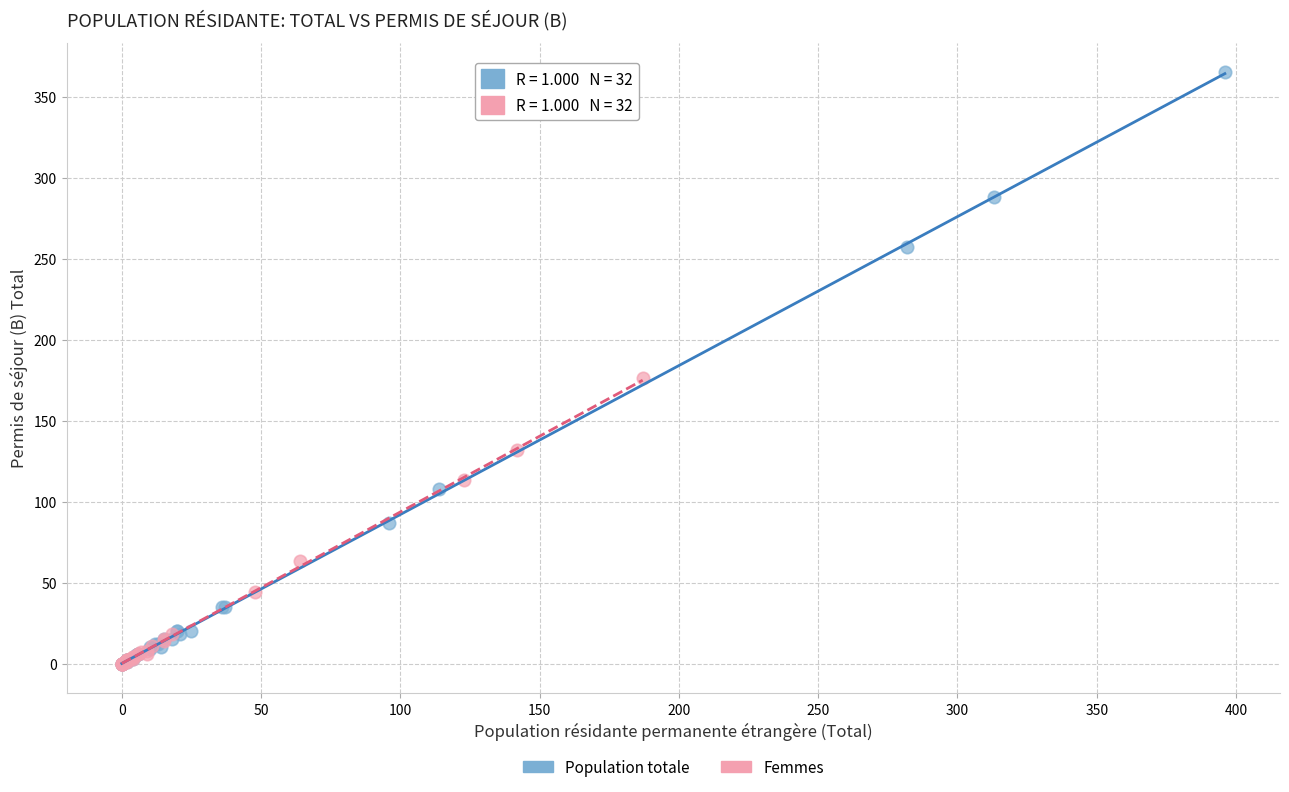

Which series has the widest spread of Y values?

Population totale